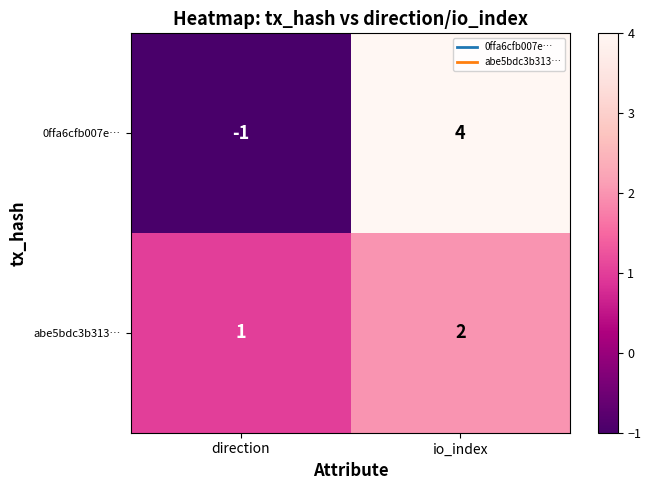

Reading left to right, what are all the values shown in this chart?

0ffa6cfb007e…: -1	4
abe5bdc3b313…: 1	2